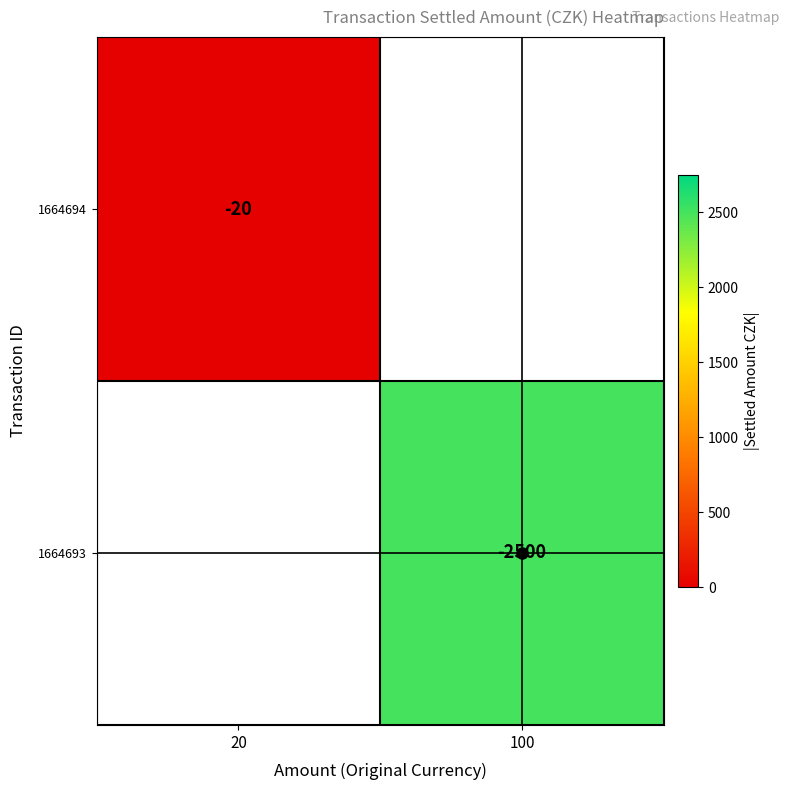

At how many categories does at least one series exceed 1514?

1